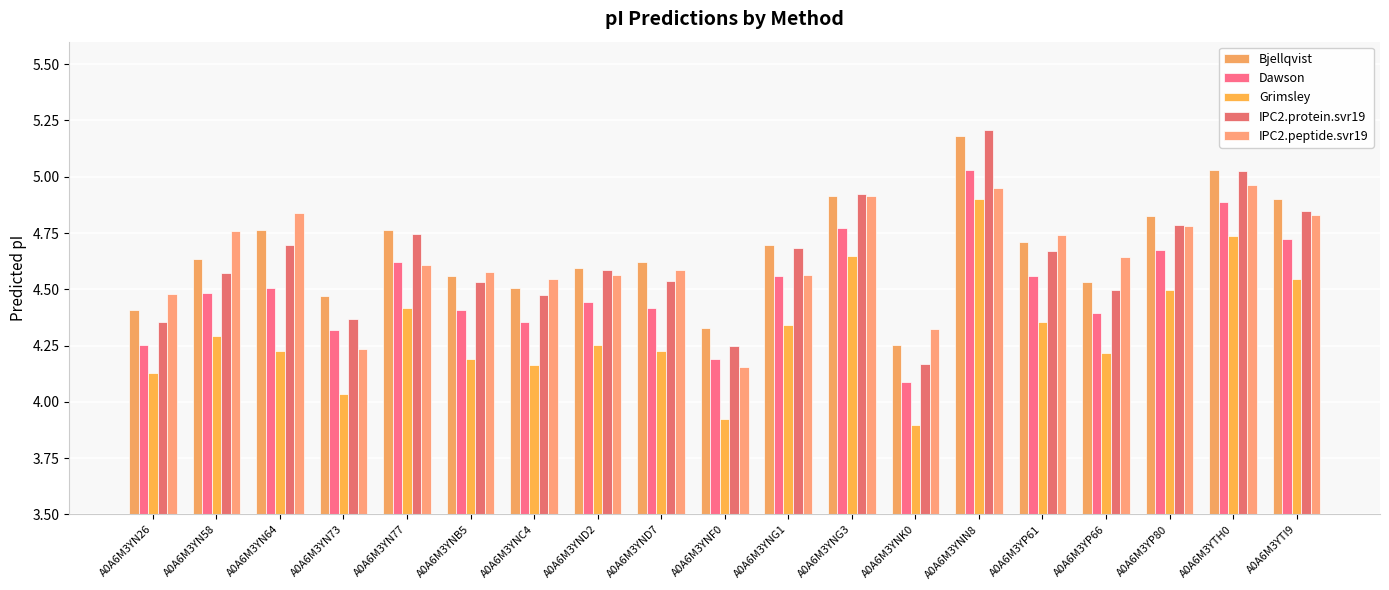

Where is Bjellqvist nearest to the value 4?

A0A6M3YNK0